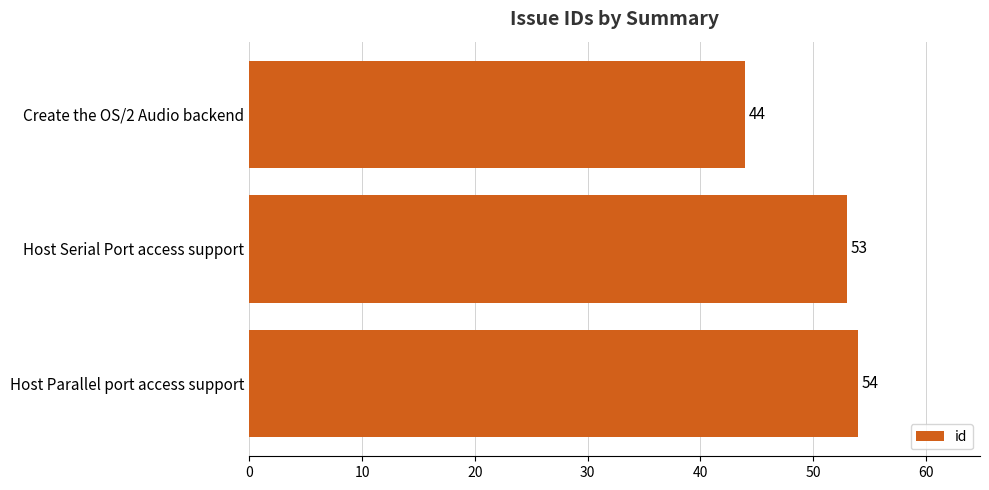

Where is the data nearest to the value 49?

Host Serial Port access support